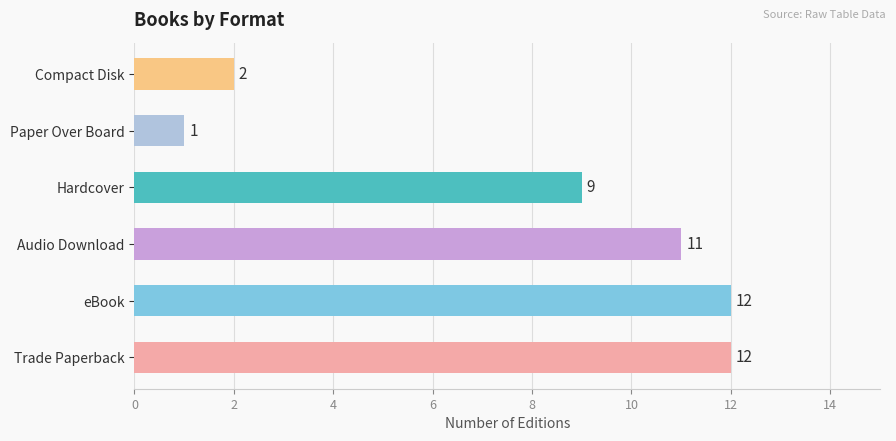

What is the maximum value shown in the chart?

12